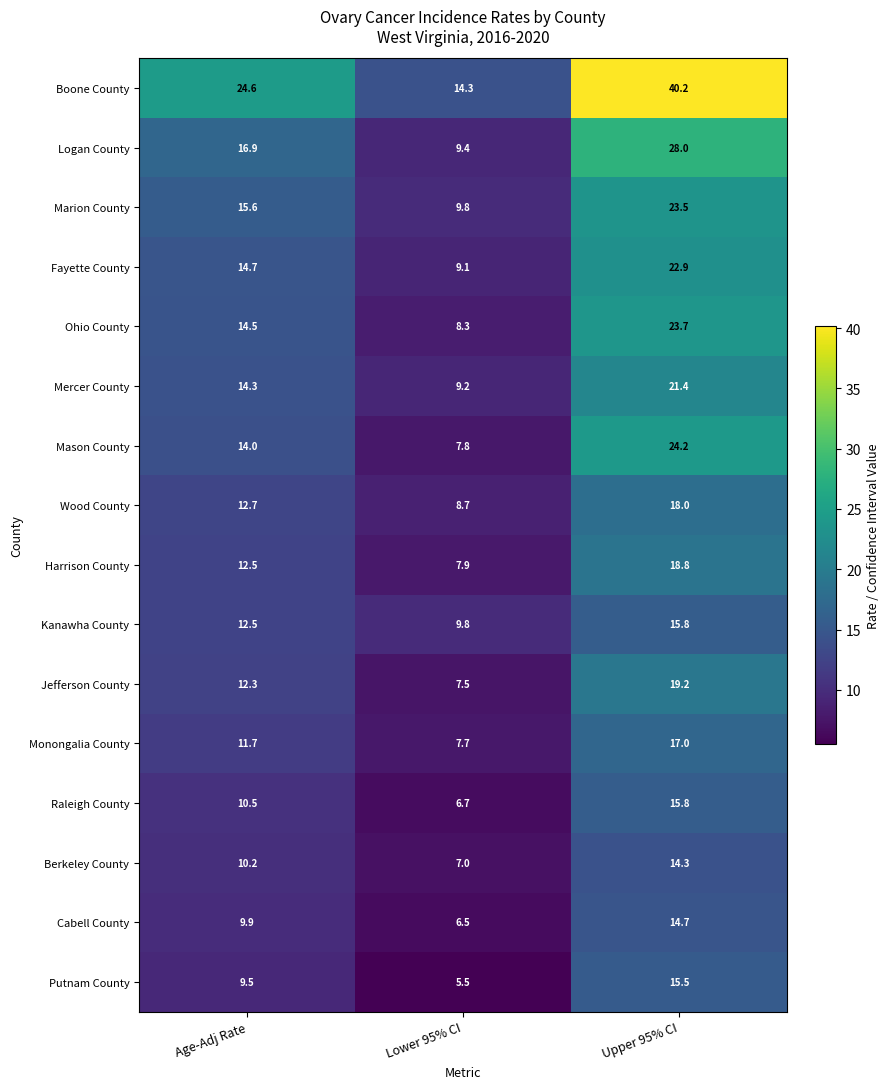

How many distinct data groups are displayed?

16